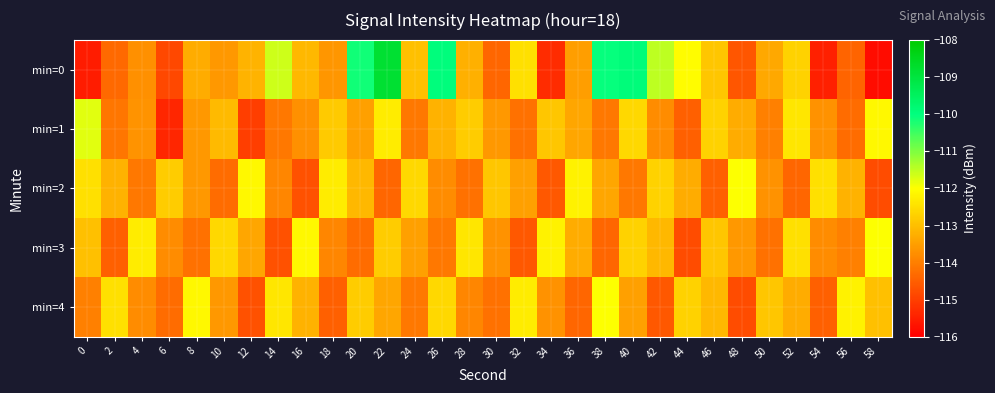

Between 58 and 18, which is larger?

18